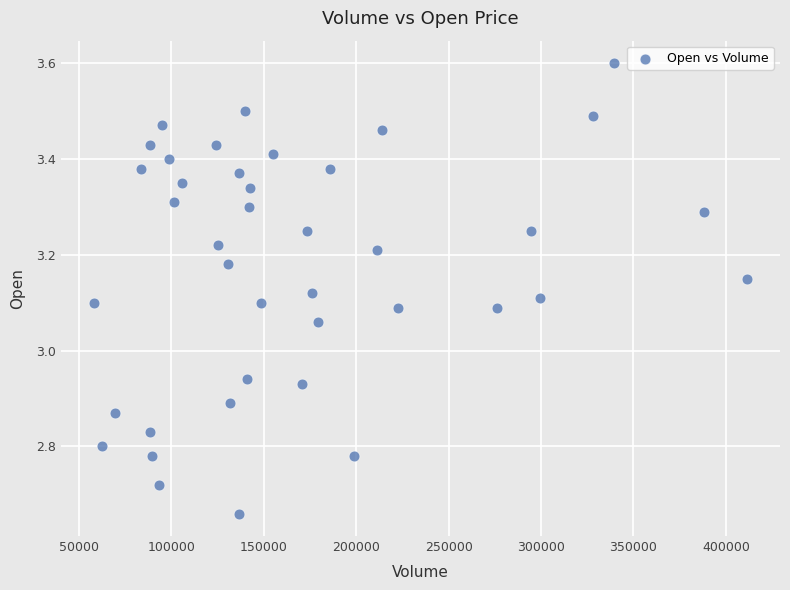

What is the range of Y values (max minus min)?

0.9